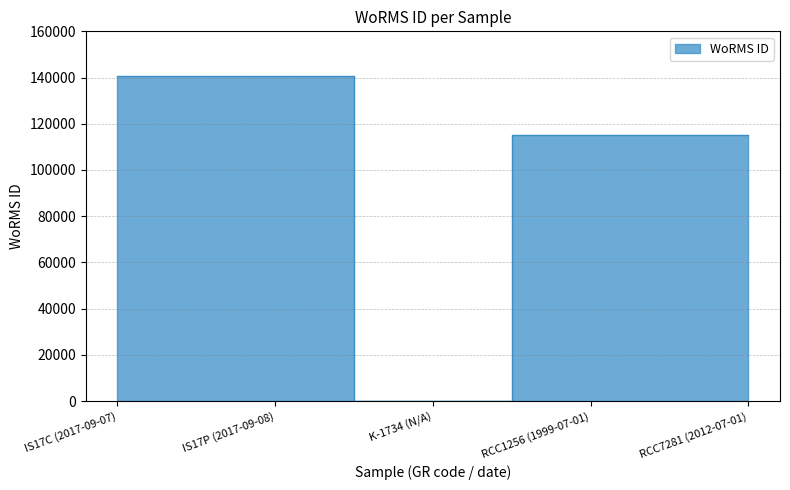

What position from the right is IS17C (2017-09-07)?

5